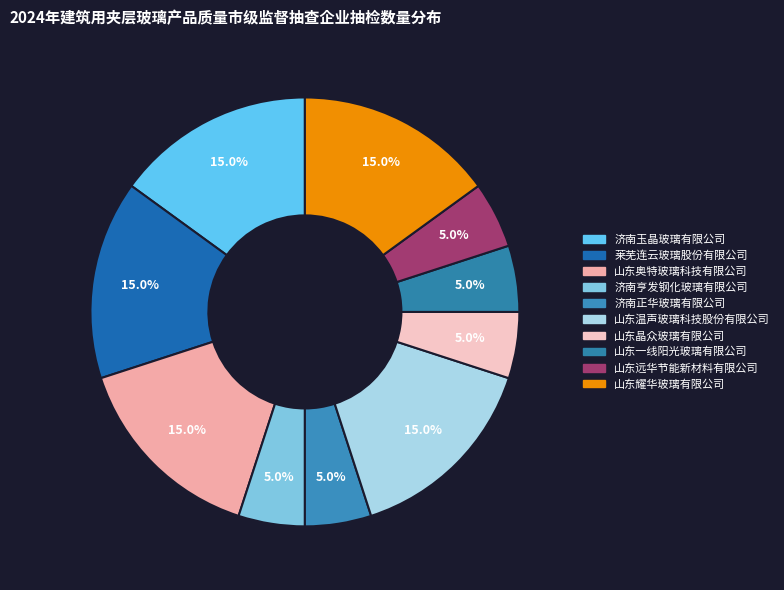

What percentage is the 山东奥特玻璃科技有限公司 slice, to the nearest percent?

15%